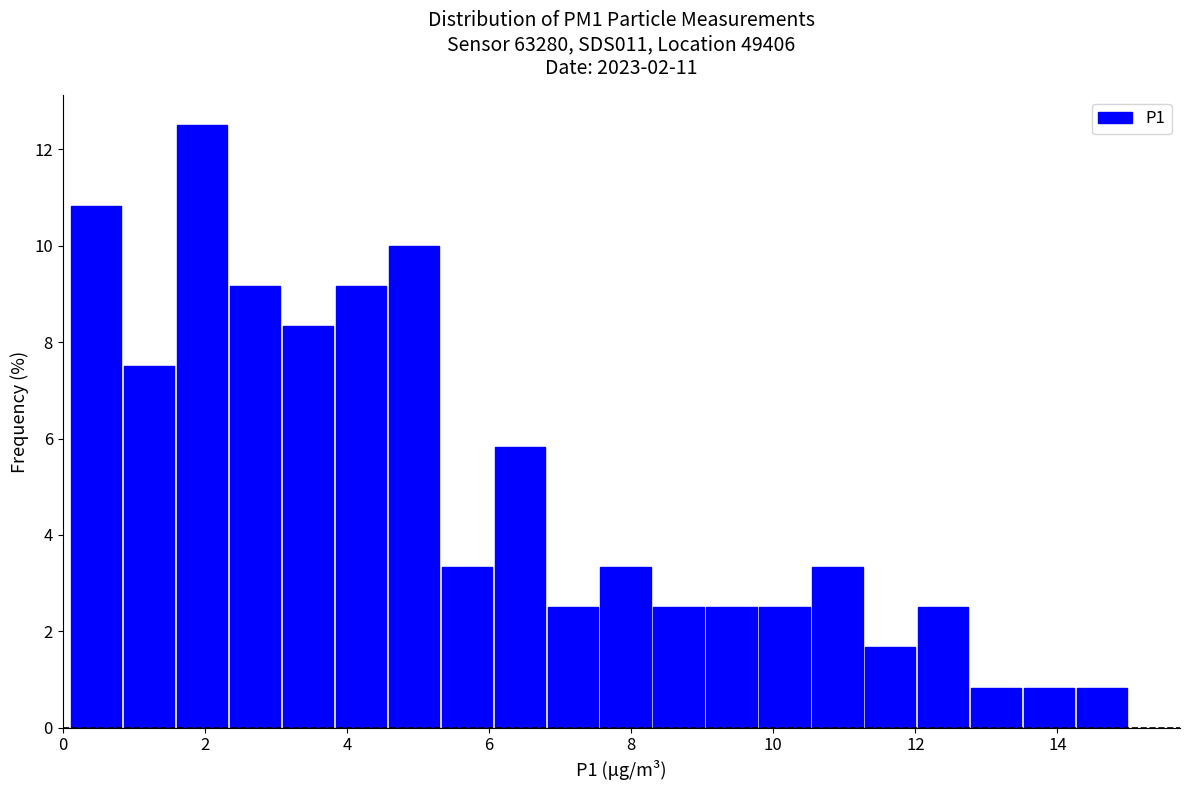

Around what value on the x-axis is the tallest bar? Give the approximate position of its centre, as read against the axis.

2.0